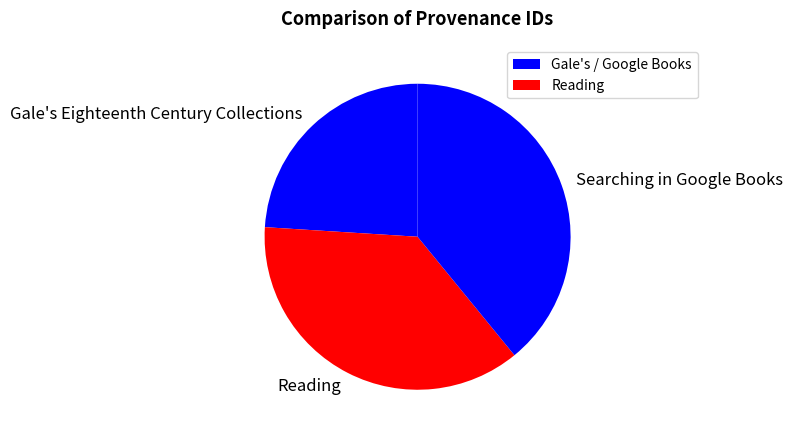

Is there a majority slice in this chart?

No